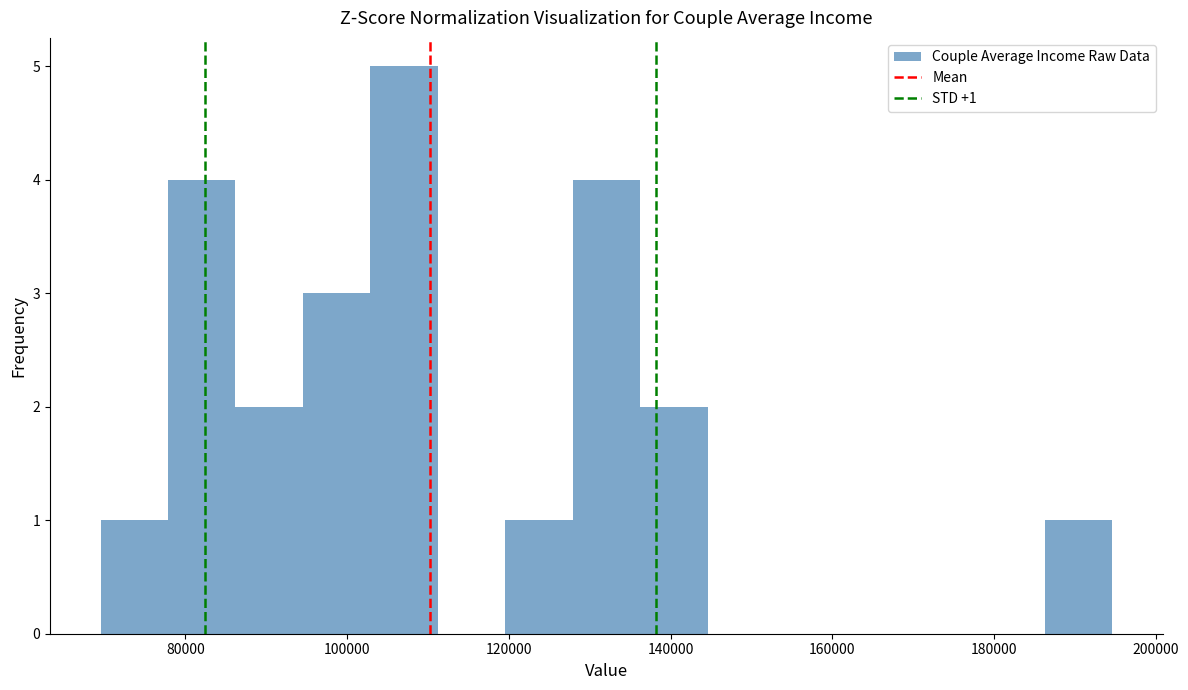

Which range on the x-axis has the tallest bar?

102000 to 112000